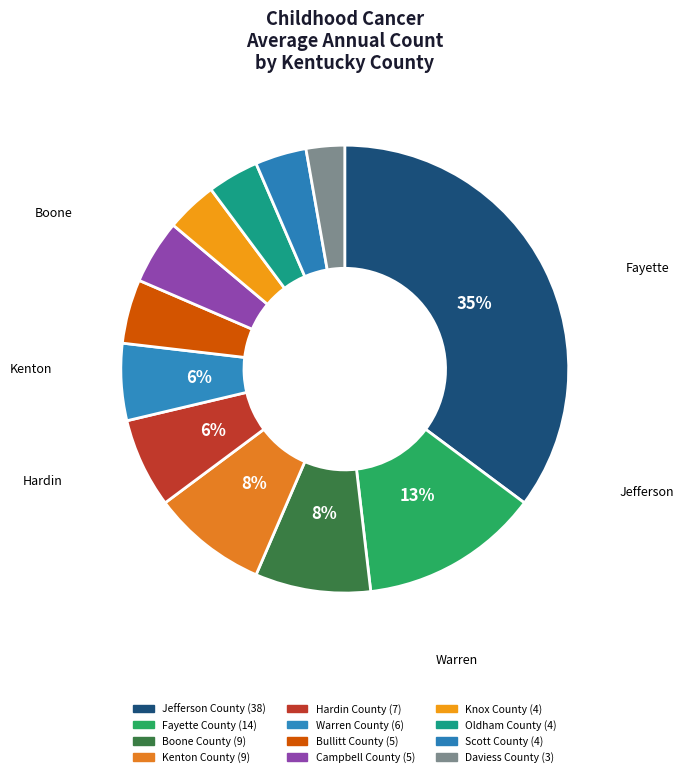

How many segments does this pie chart have?

12